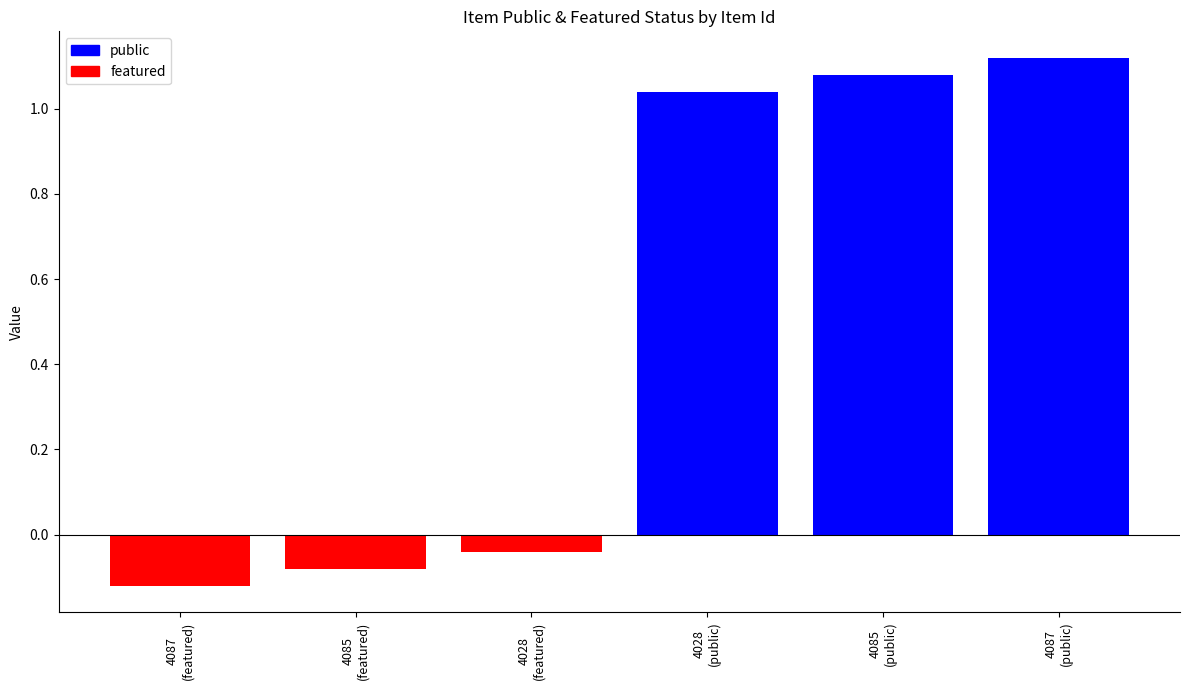

What is the difference between the maximum and minimum values?

1.2